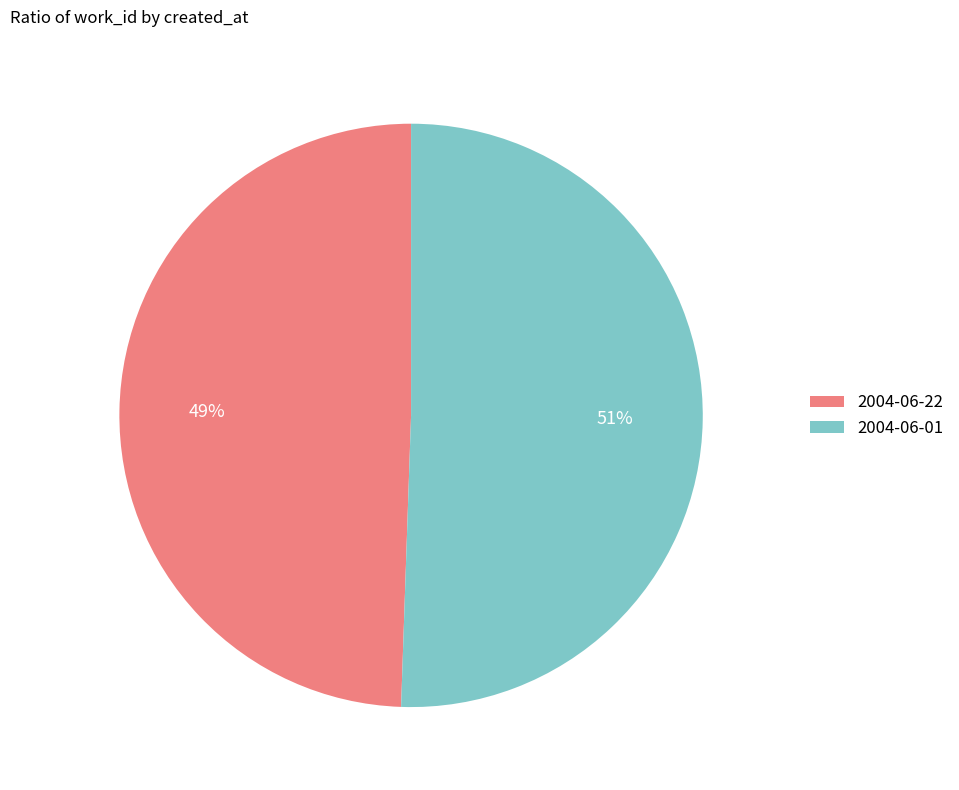

Combined, do 2004-06-01 and 2004-06-22 account for over 50%?

Yes